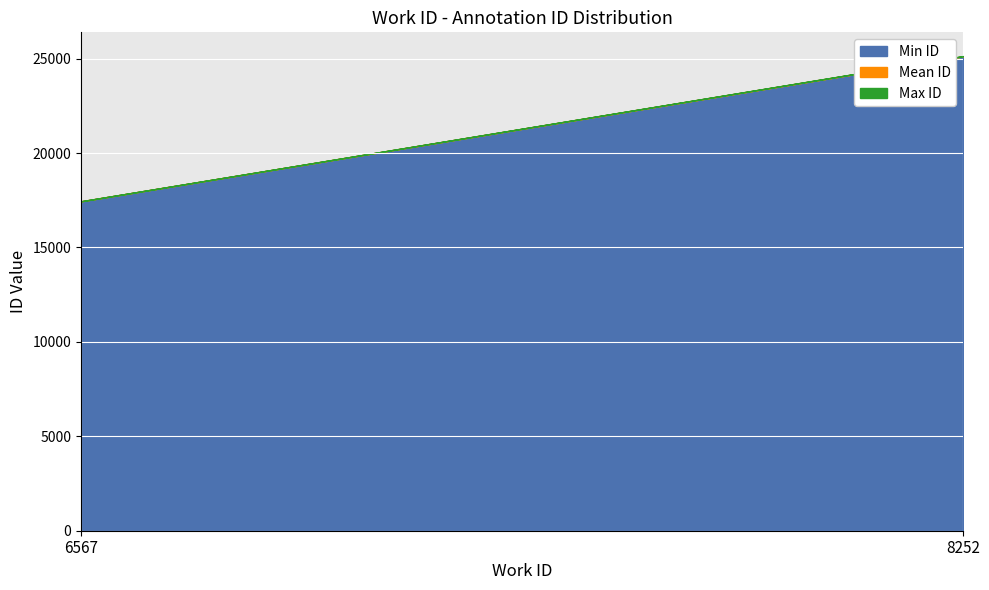

The work_id series shows 8252 at 8252. True or false?

True